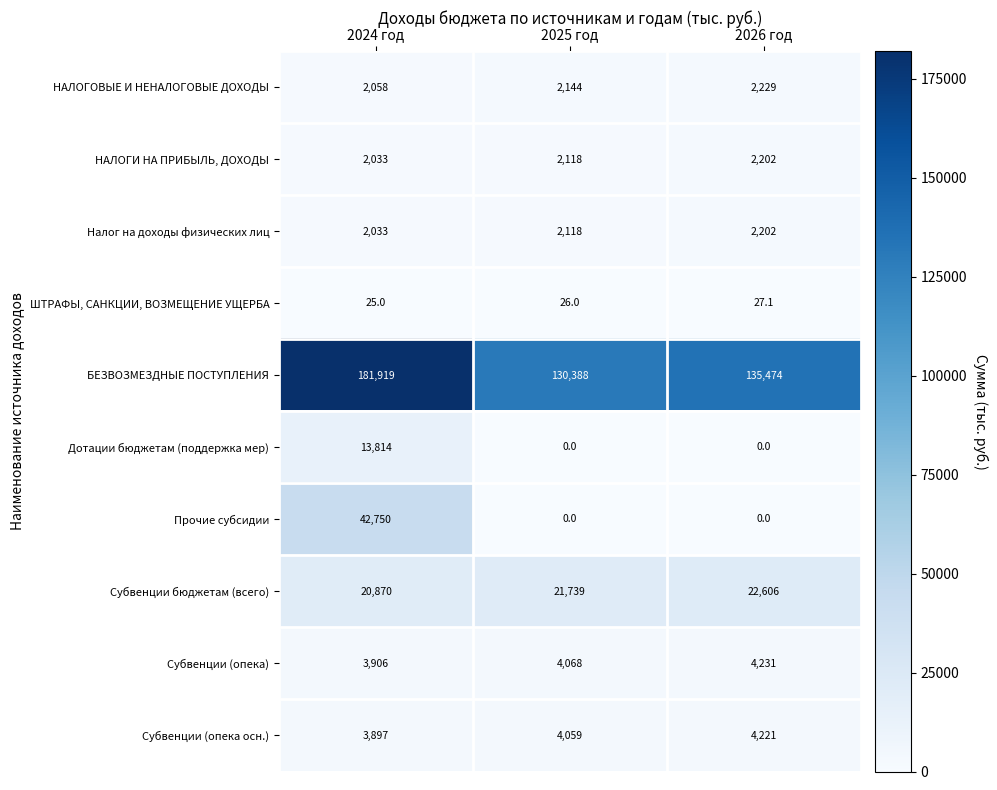

Read the Налог на доходы физических лиц value at 2024 год.

2033.0